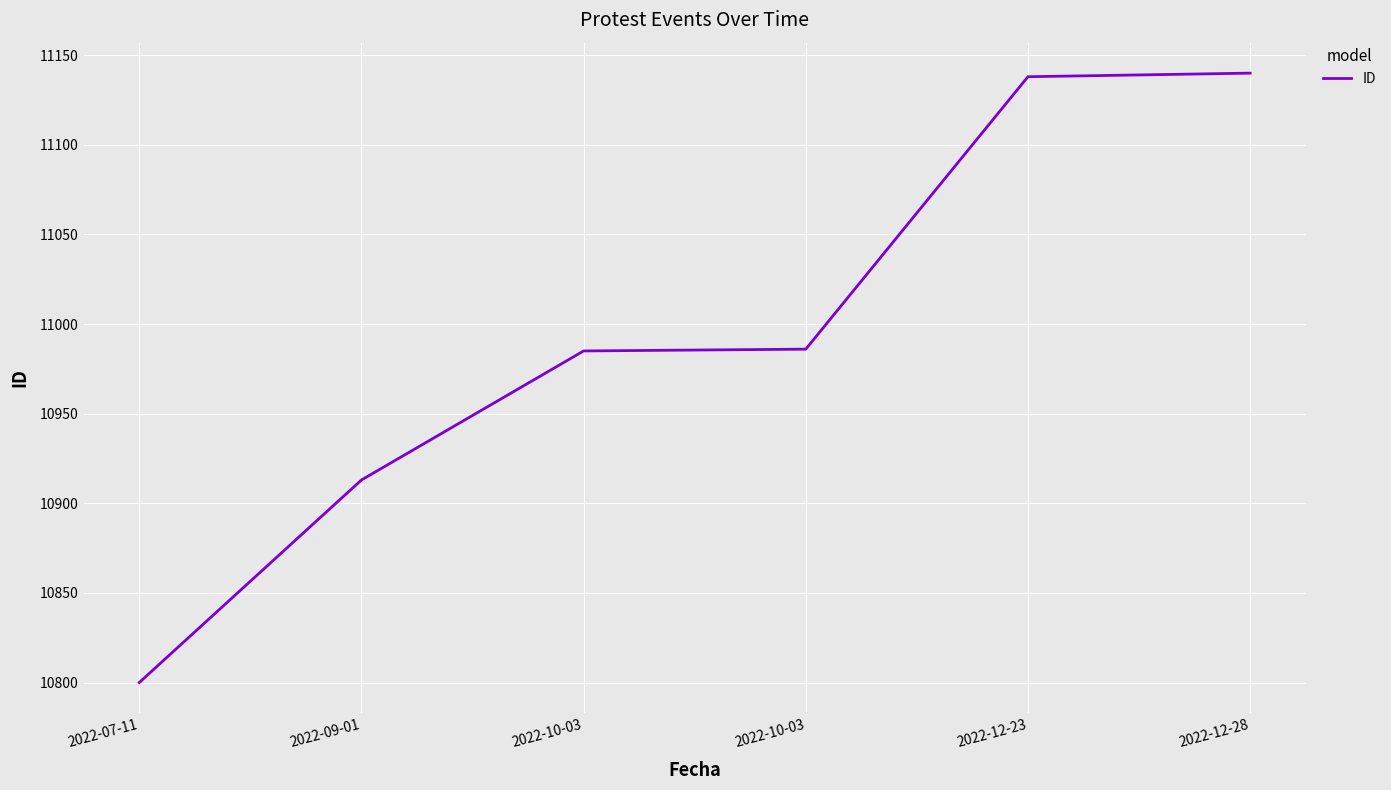

Rank the categories by value from highest to lowest.

2022-12-28, 2022-12-23, 2022-10-03, 2022-10-03, 2022-09-01, 2022-07-11